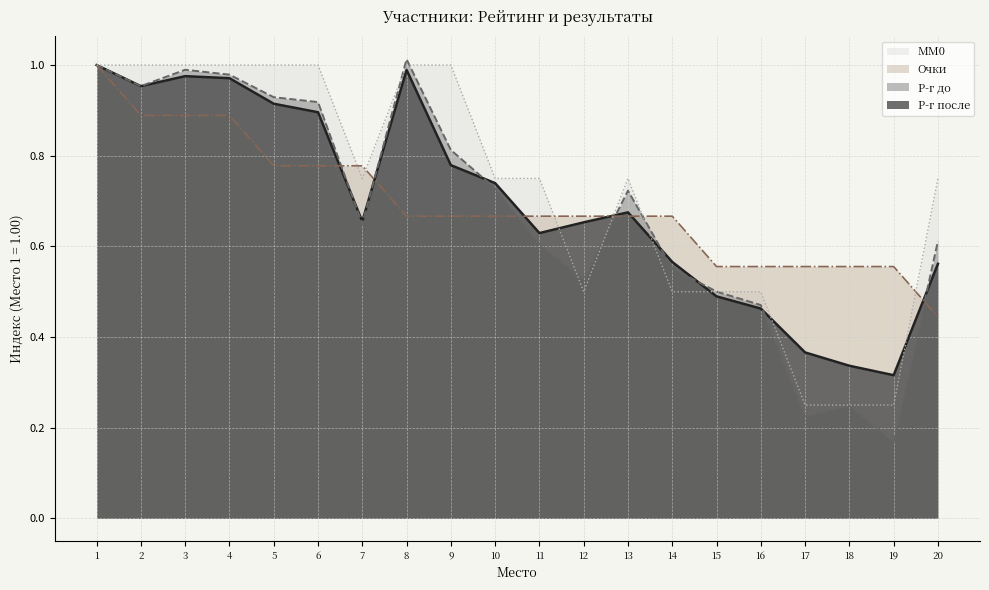

What are all the series names shown in the legend?

MM0, Очки, Р-г до, Р-г после